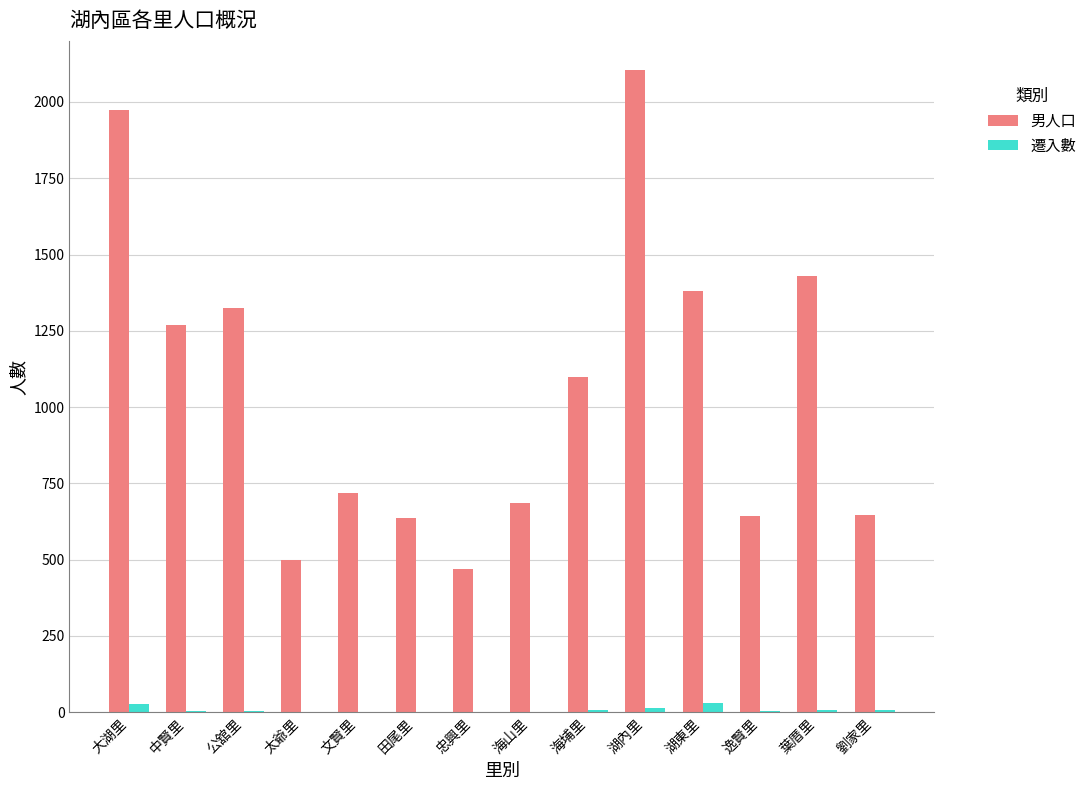

How many groups of bars are there?

14